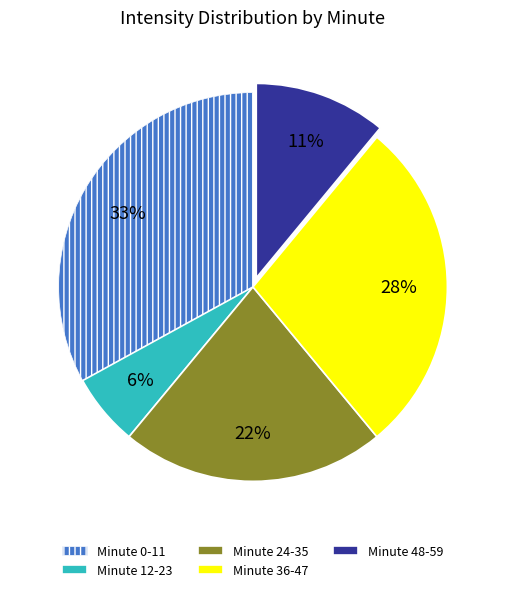

To the nearest percent, what is the difference between the largest and smallest slice percentages?

27%